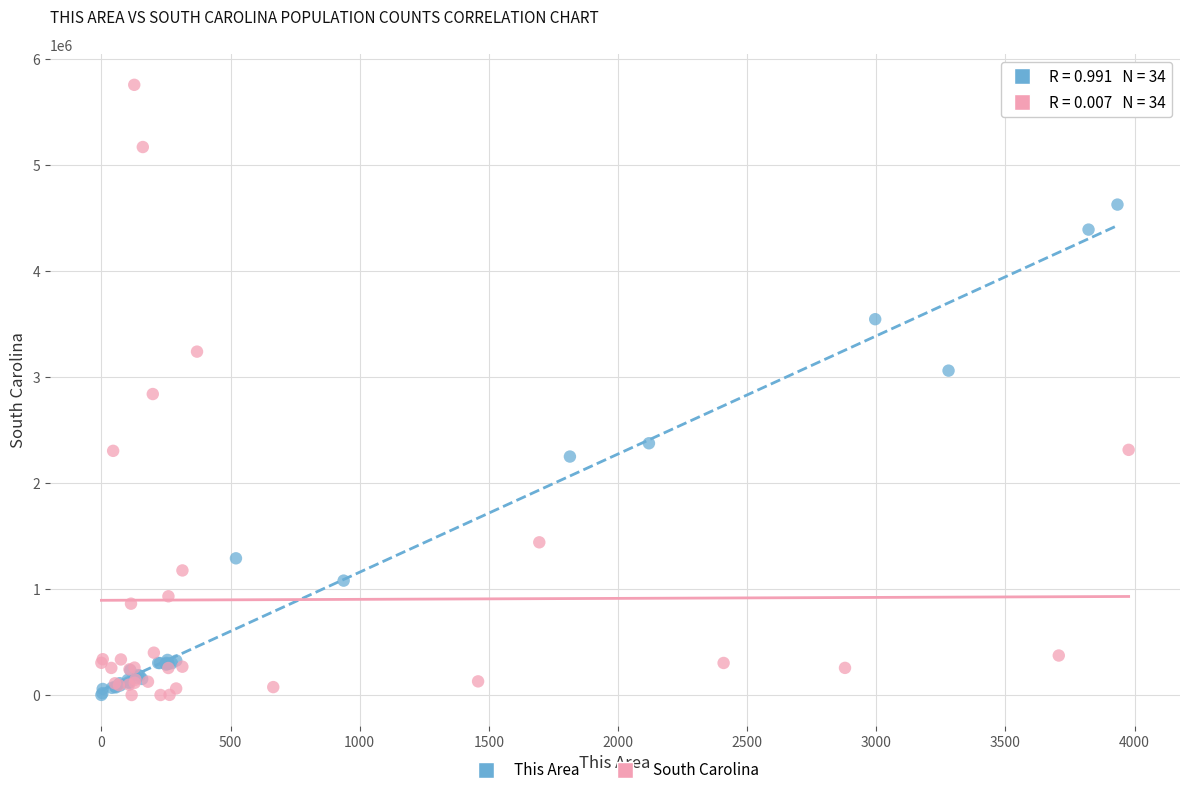

Which series has the widest spread of Y values?

South Carolina